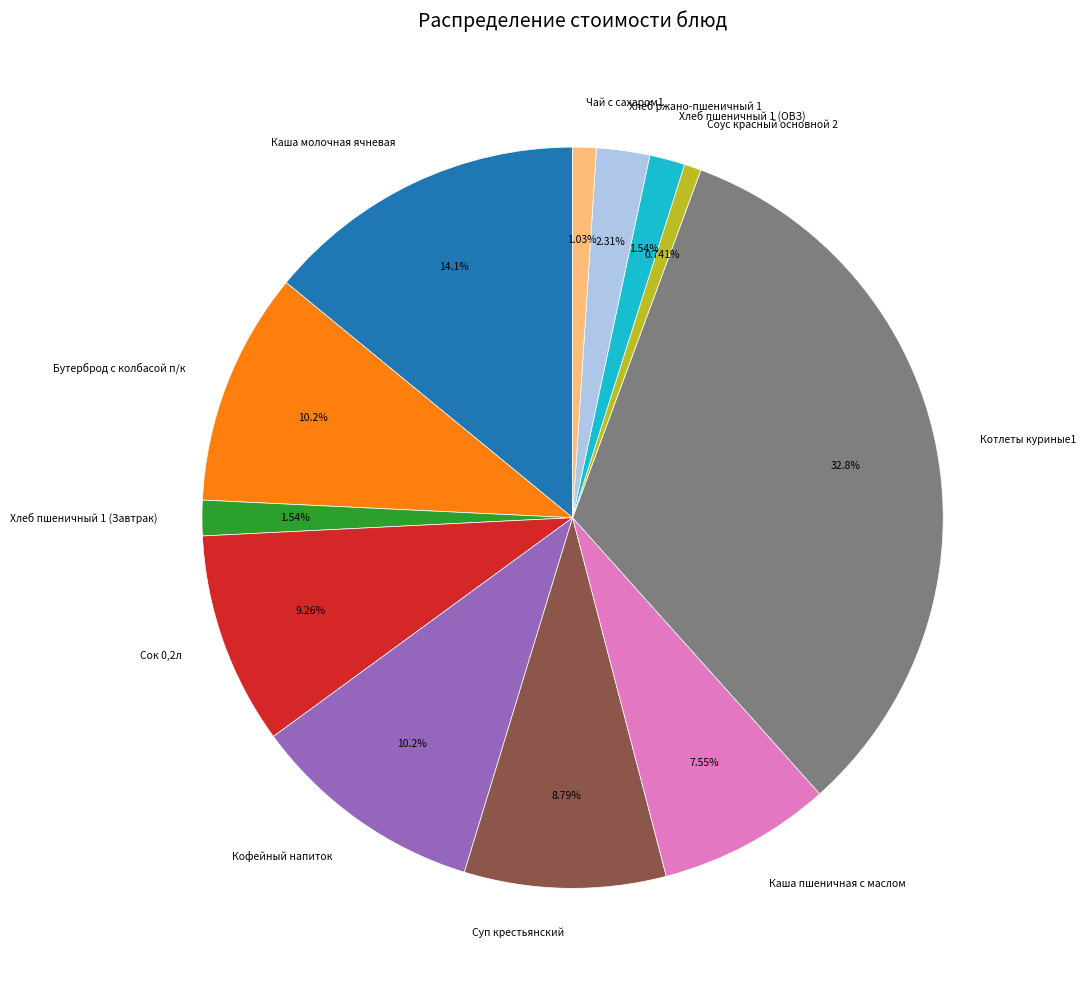

Is Хлеб ржано-пшеничный 1 the majority of the pie?

No